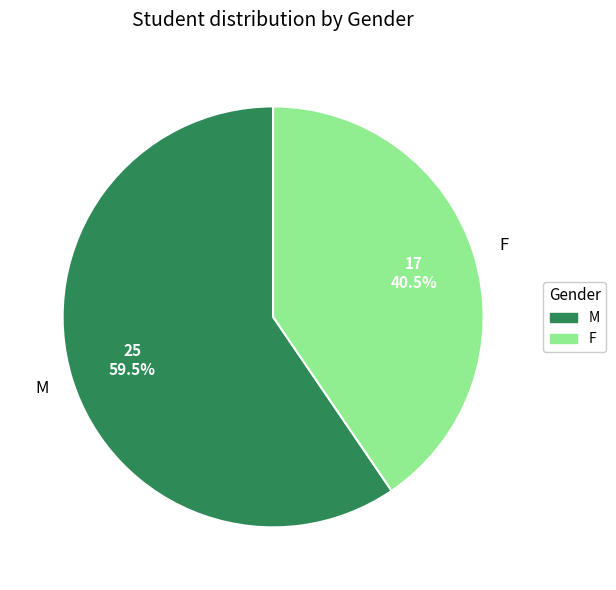

Does any single category account for the majority?

Yes